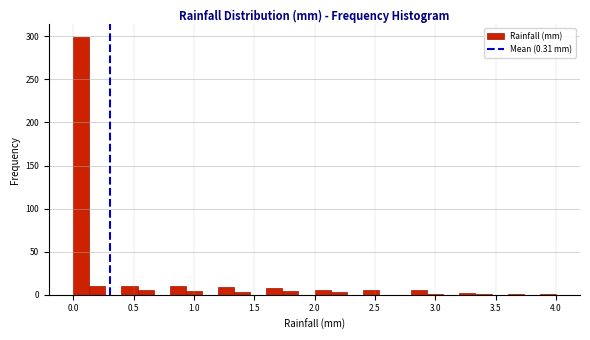

Read against the x-axis, roughly where is the centre of the tallest bar?

0.05